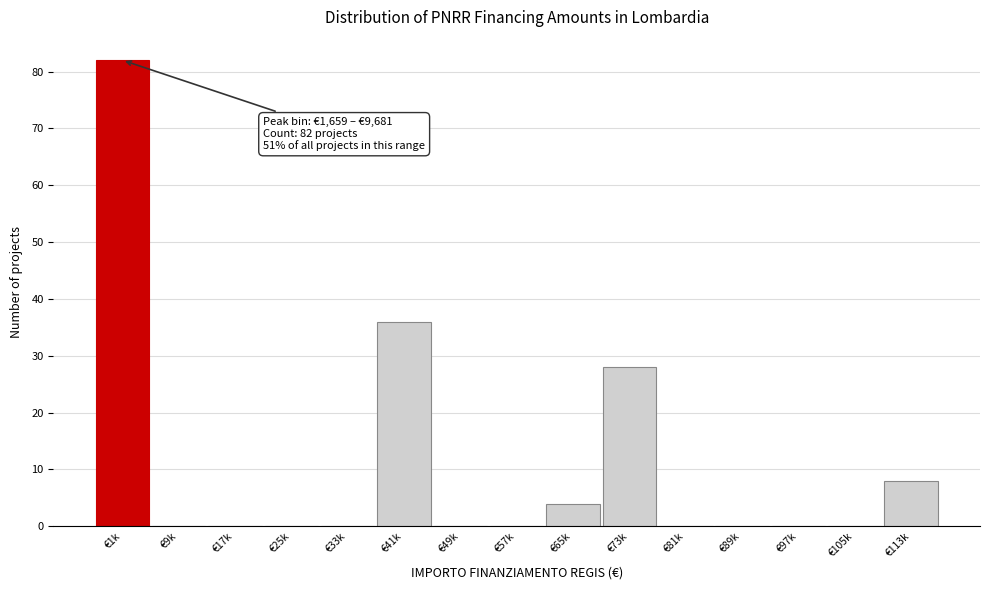

Reading left to right, extract all data points from this chart.

€1k=82	€9k=0	€17k=0	€25k=0	€33k=0	€41k=36	€49k=0	€57k=0	€65k=4	€73k=28	€81k=0	€89k=0	€97k=0	€105k=0	€113k=8